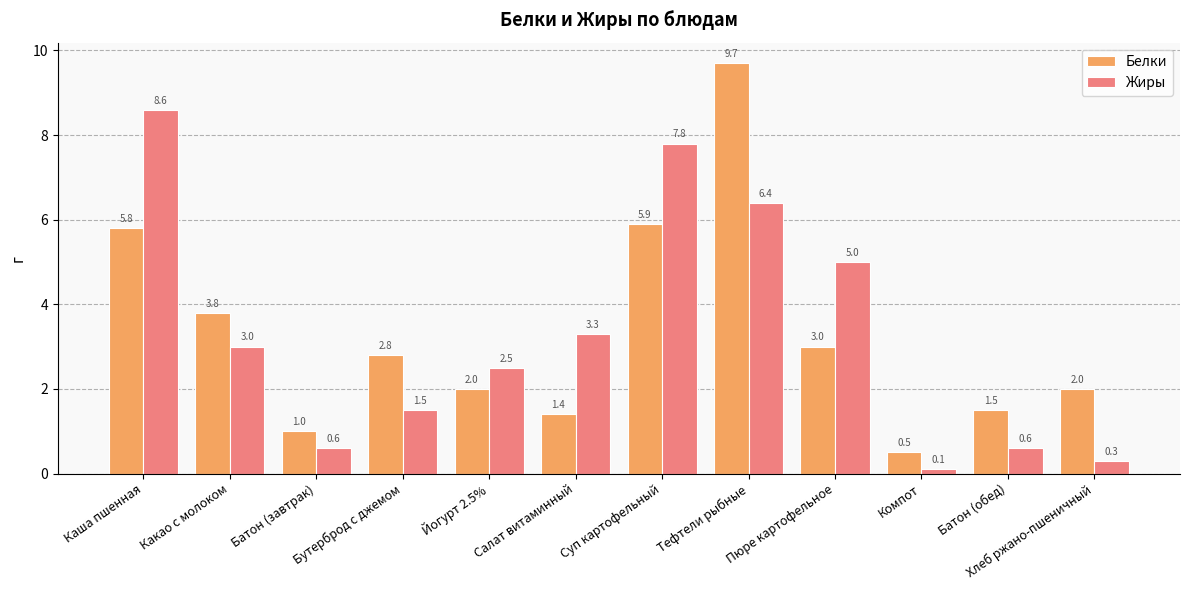

Which series has the largest total across all categories?

Жиры